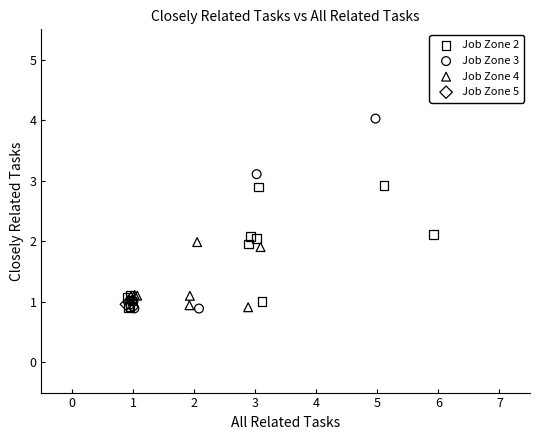

What are all the series names shown in the legend?

Job Zone 2, Job Zone 3, Job Zone 4, Job Zone 5